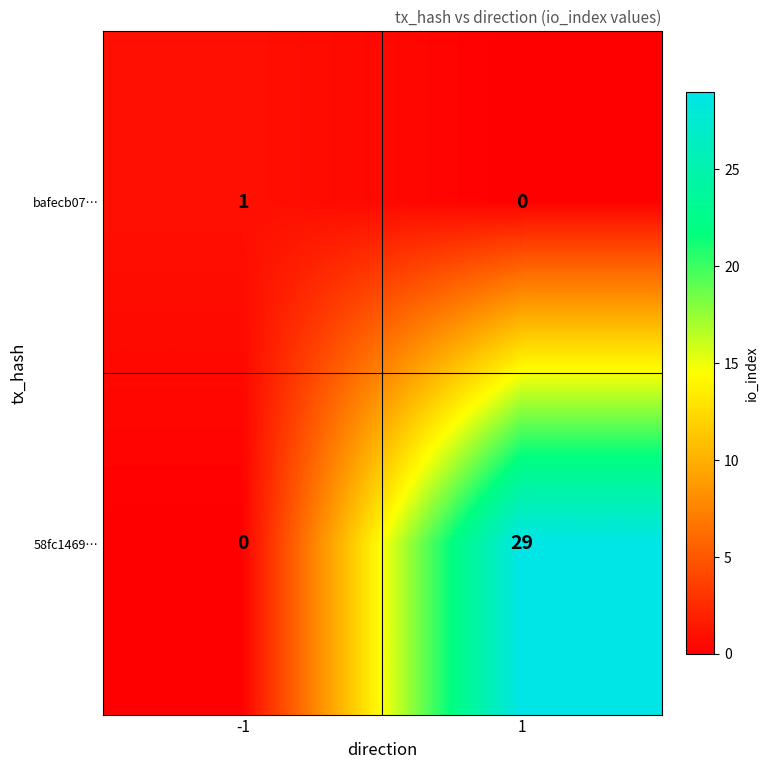

Rank the series by their average value, from highest to lowest.

58fc1469…, bafecb07…